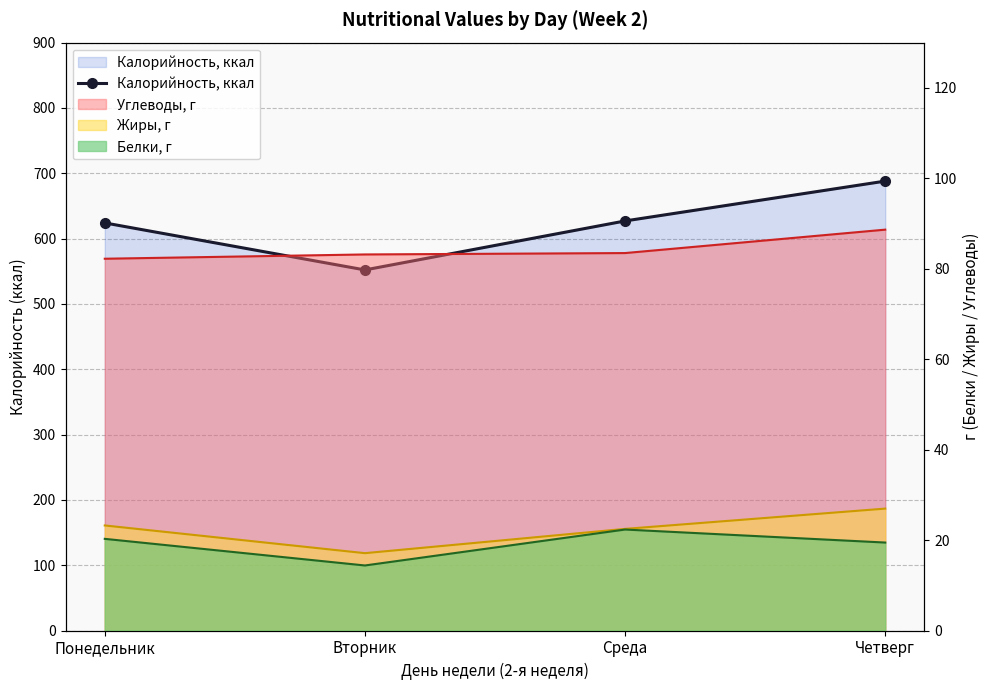

Between Вторник and Четверг, which is larger?

Четверг